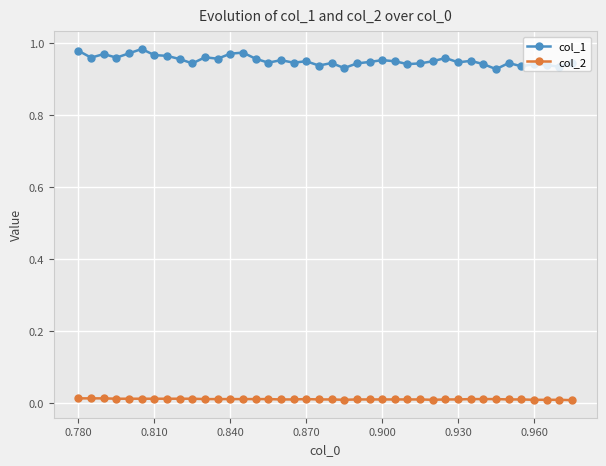

What is the difference between the maximum and minimum values in the col_1 series?

0.1